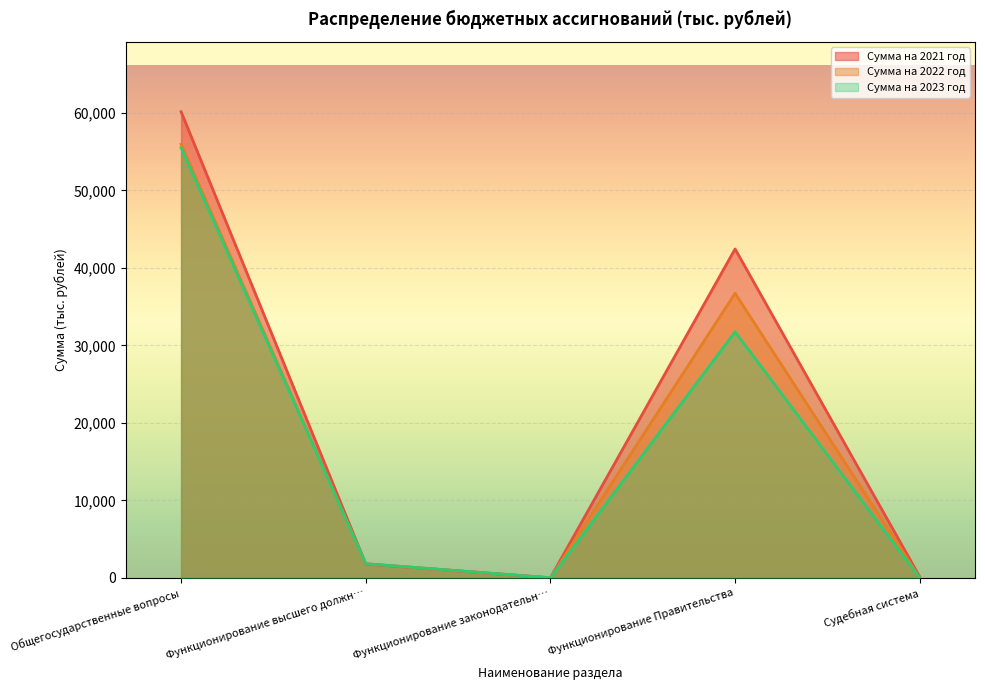

What is the difference between the Сумма на 2022 год values at Судебная система and Функционирование законодательн…?

11.5